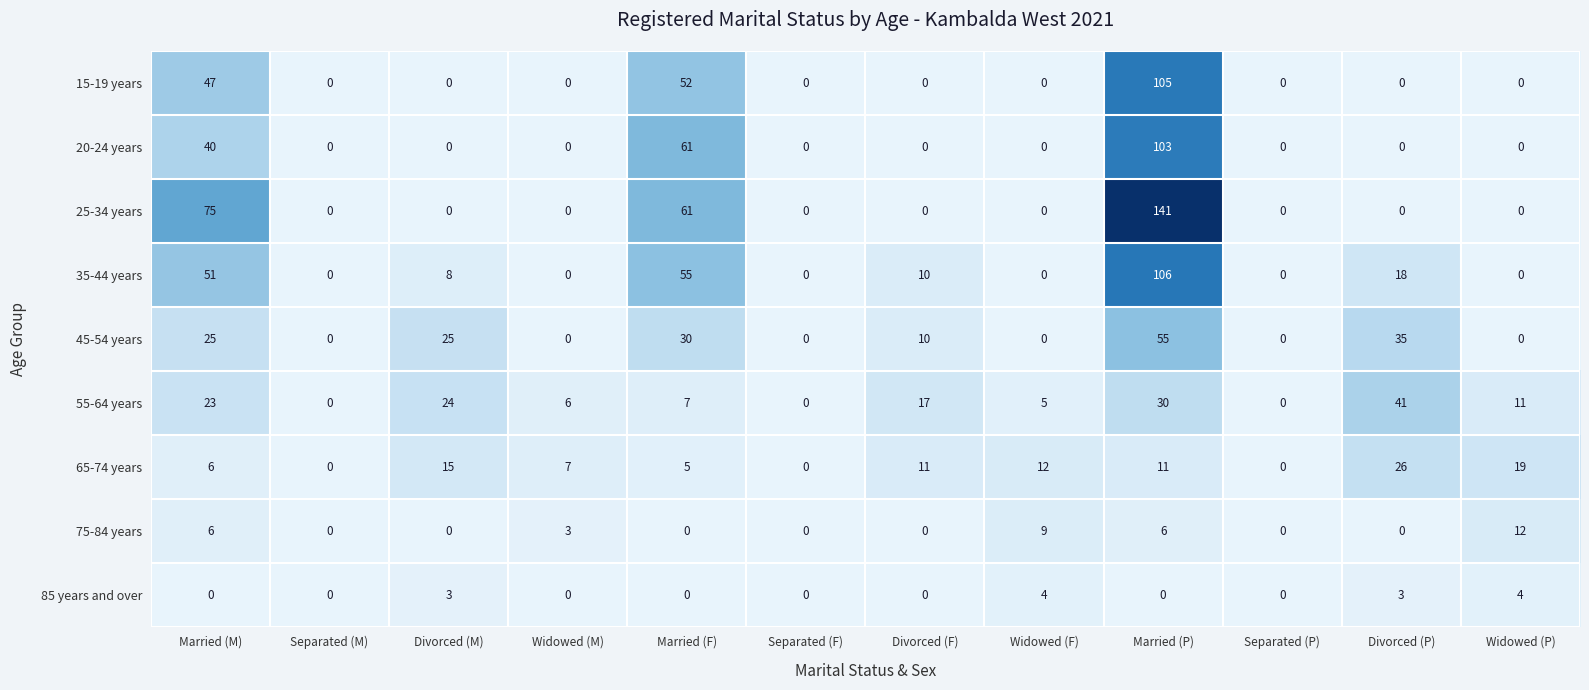

At which category is the sum across all series the highest?

Married (P)